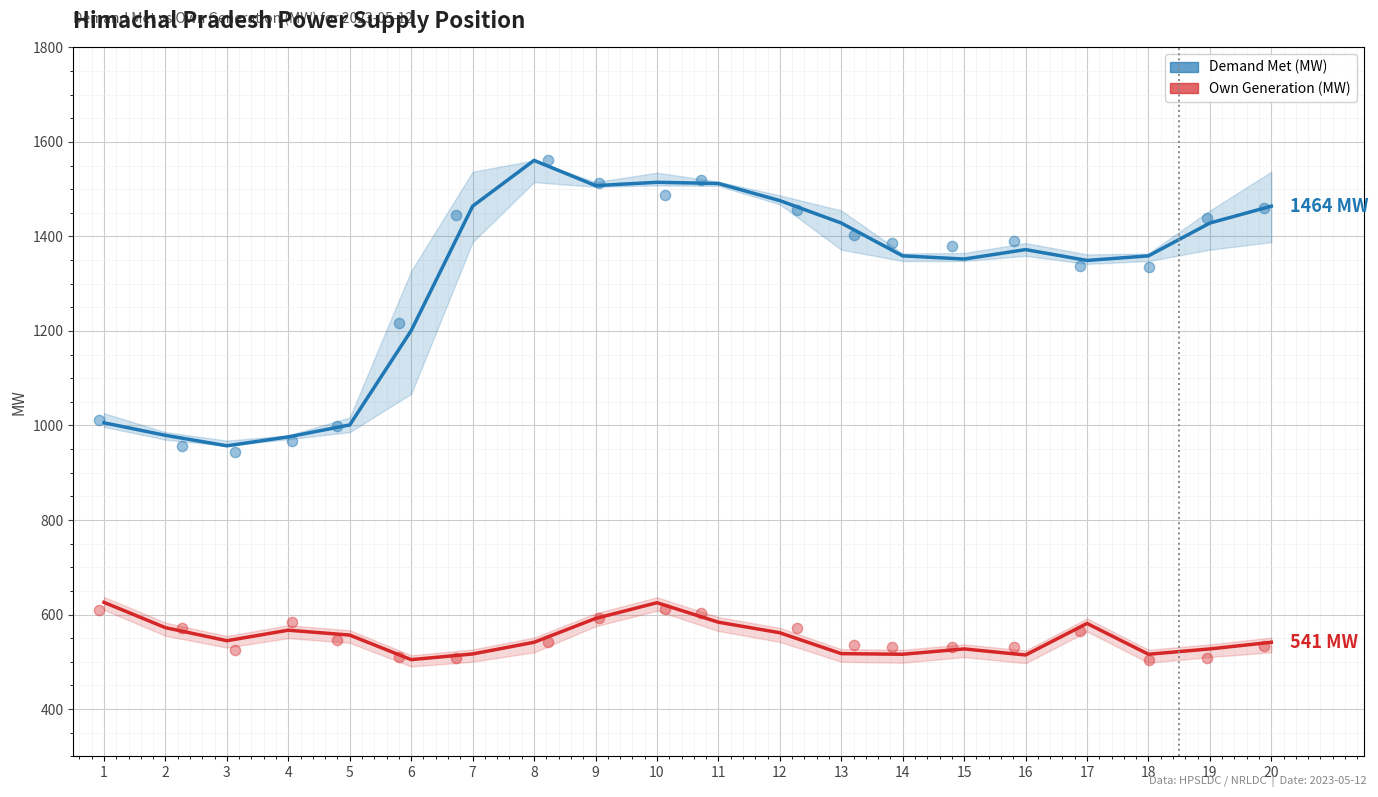

Is the value of Own Generation (MW) at 16 greater than the value of Demand Met (MW) at 9?

No